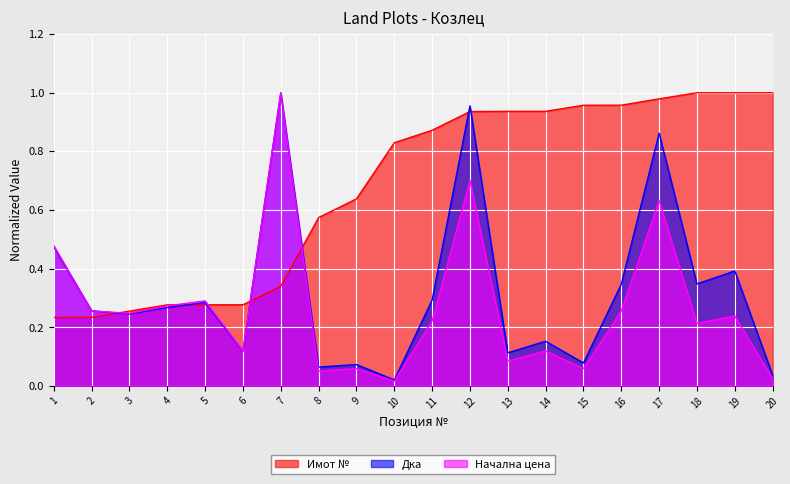

The value of Дка at 5 is 0.3. True or false?

True